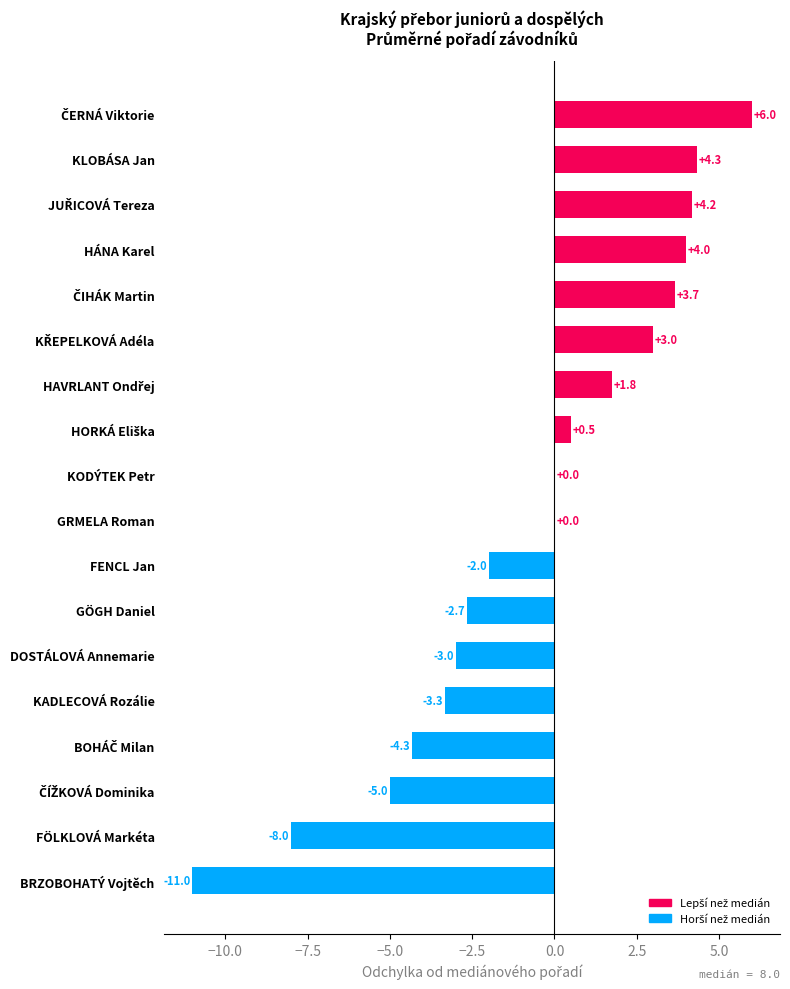

What is the maximum value shown in the chart?

6.0